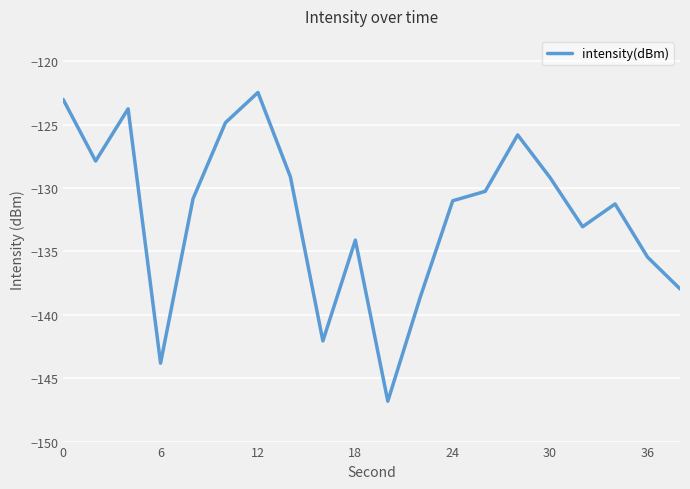

How many interior local valleys (lower than both neighbors) does the data have?

5